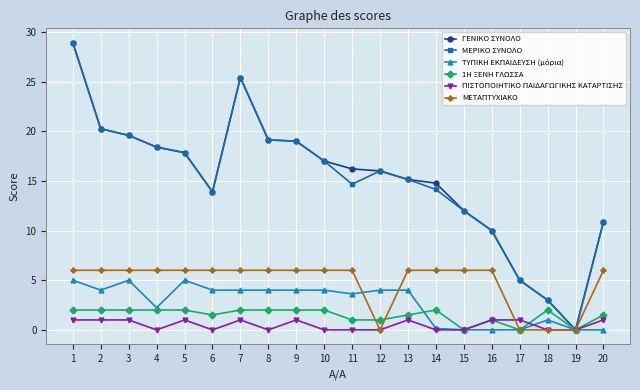

What is the value of the ΜΕΡΙΚΟ ΣΥΝΟΛΟ point at the 3rd from the left?

19.6